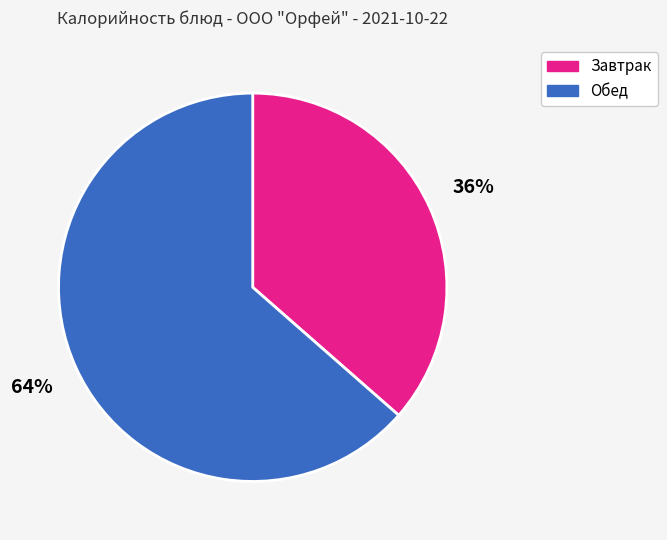

Is there any slice that represents more than half of the pie?

Yes